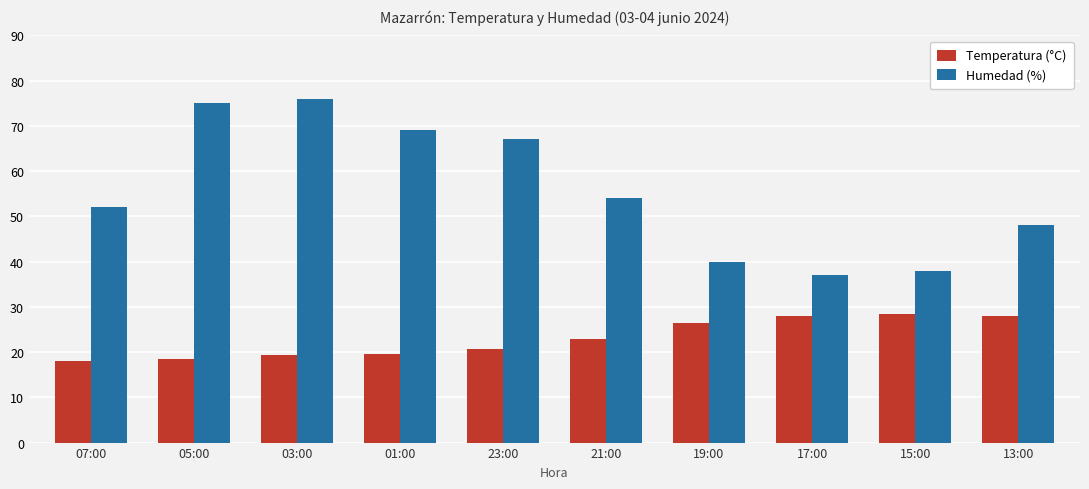

Rank the series at 21:00 from lowest to highest value.

Temperatura (°C), Humedad (%)